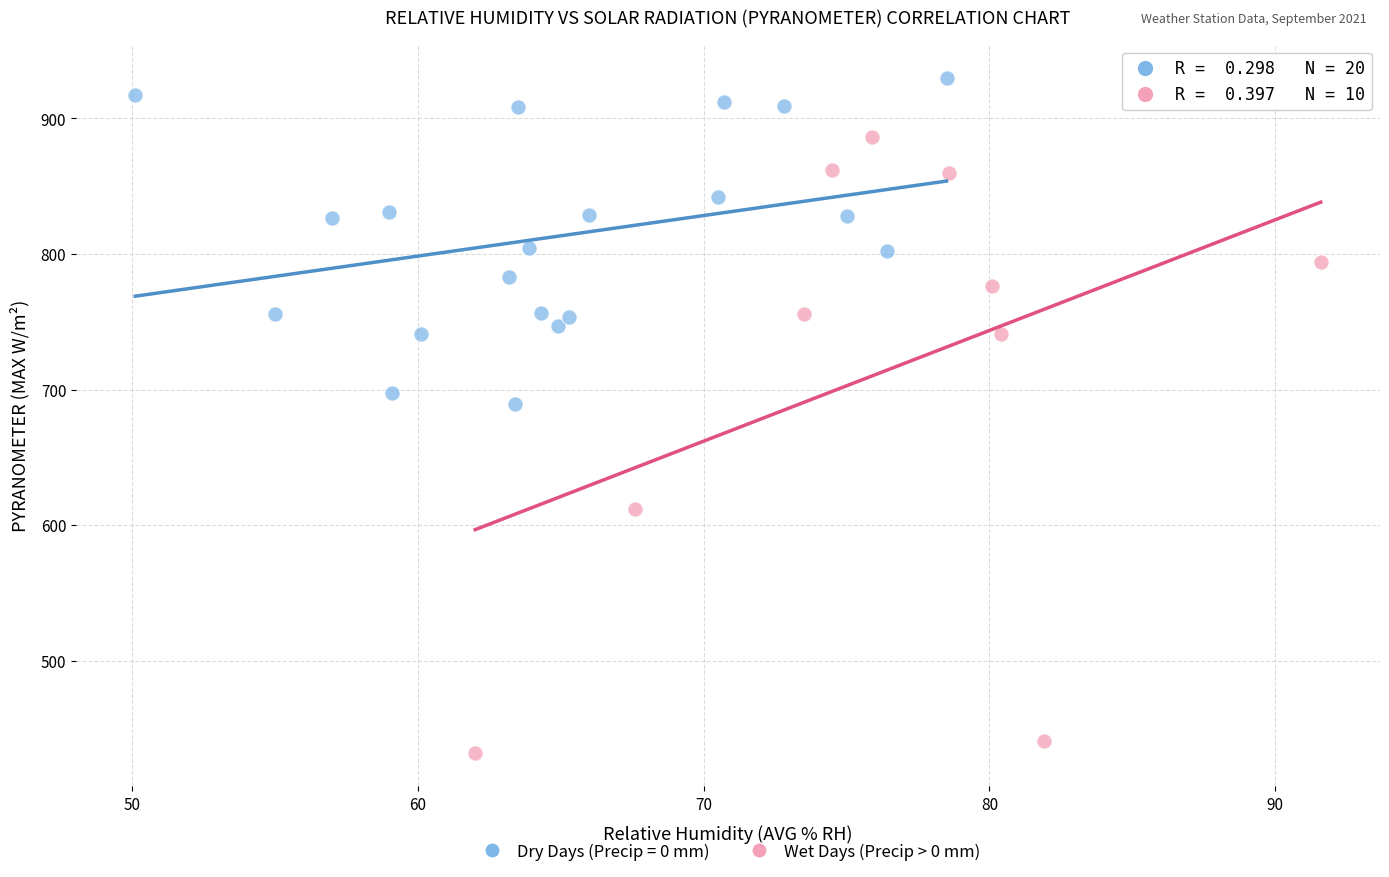

Which series reaches the maximum Y coordinate?

Dry Days (Precip = 0 mm)